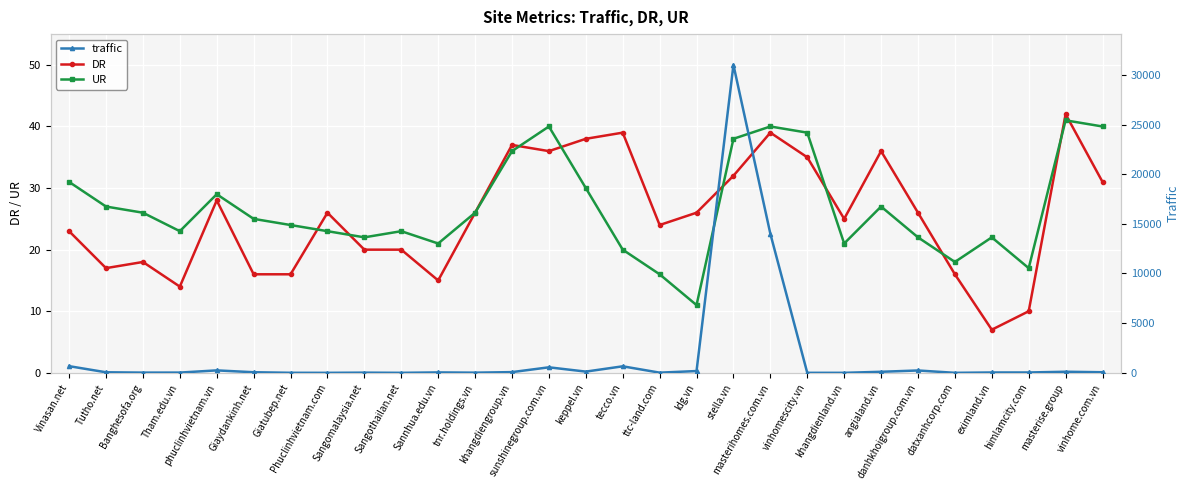

The value of traffic at Tutho.net is 93. True or false?

False